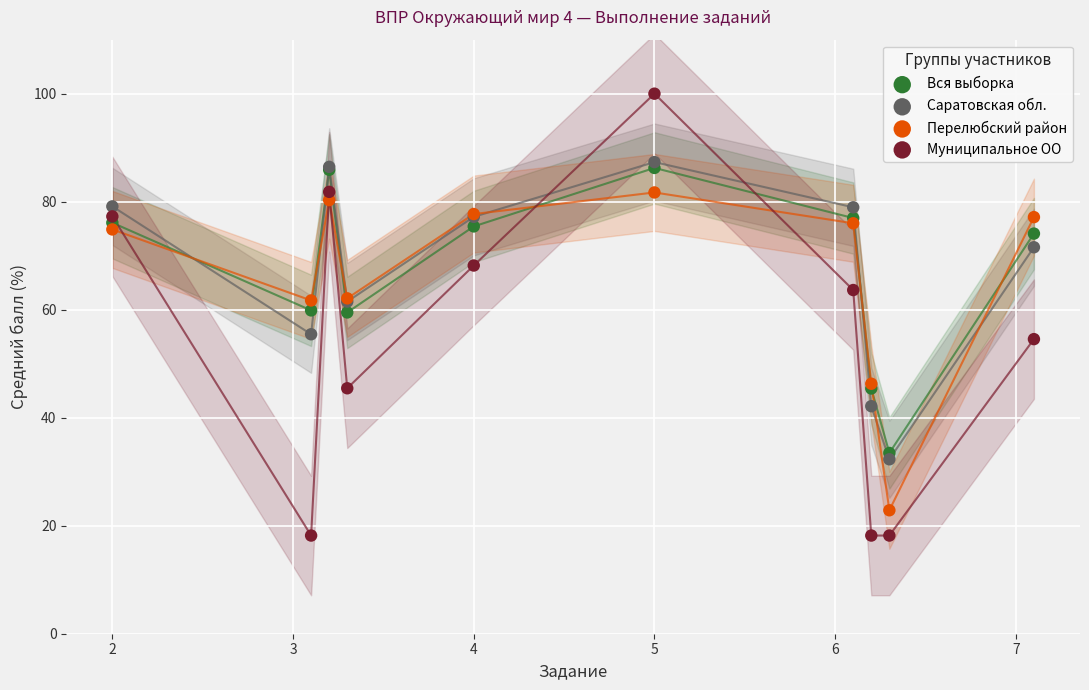

What are all the series names shown in the legend?

Вся выборка, Саратовская обл., Перелюбский район, Муниципальное ОО